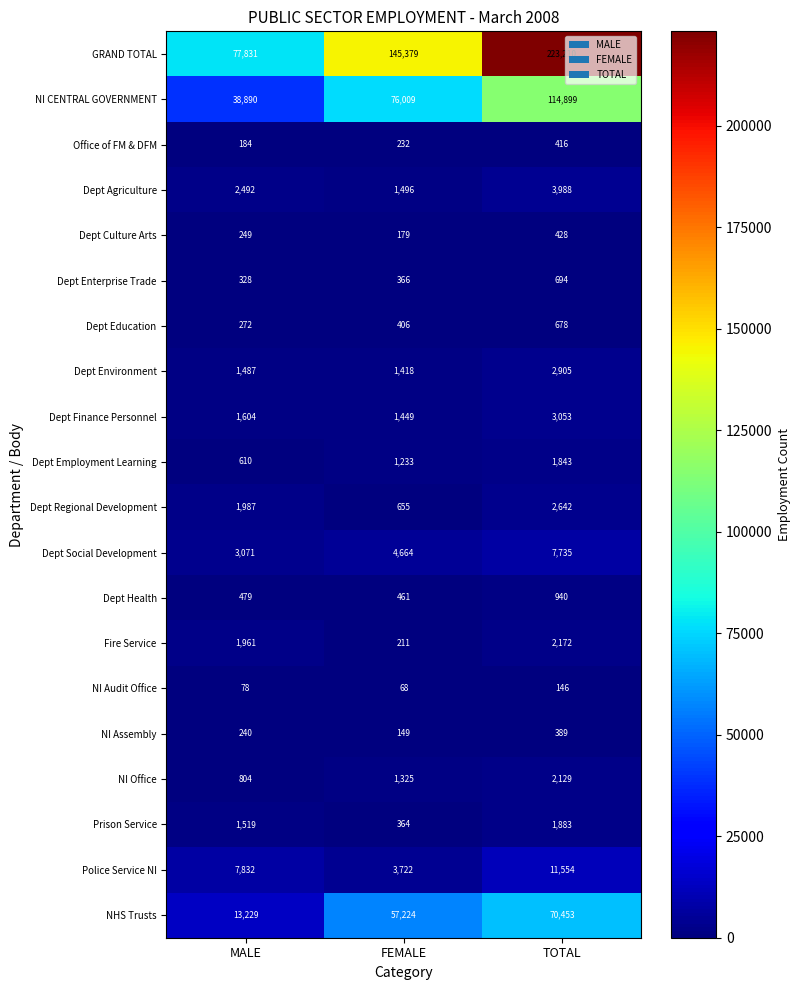

What is the average value of the Dept Education series?

452